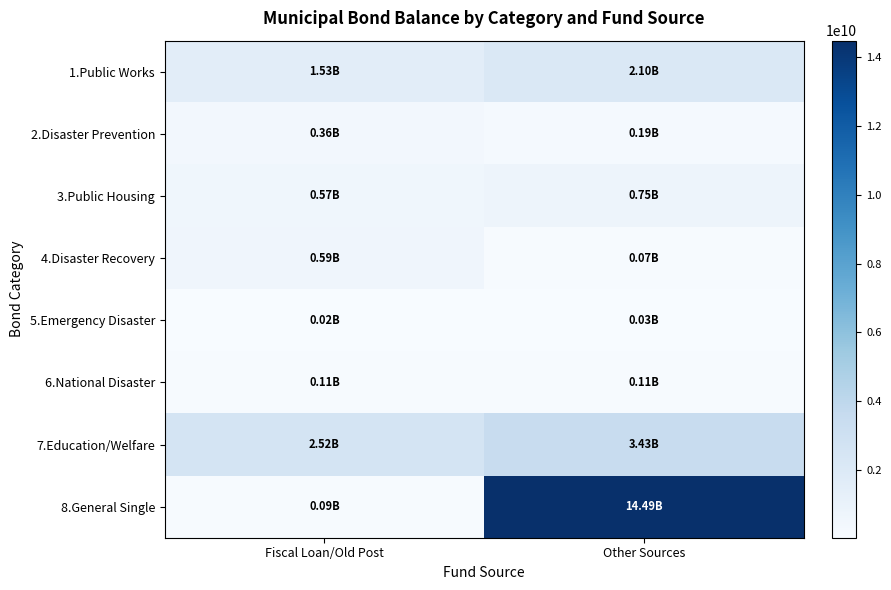

Which series changed the most between Fiscal Loan/Old Post and Other Sources?

8.General Single